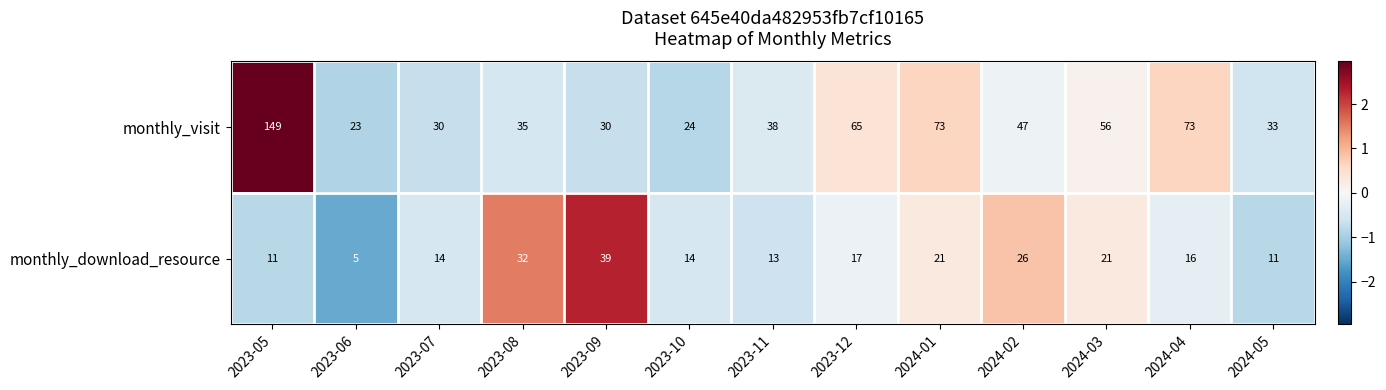

How many data points in monthly_visit are less than 38?

6